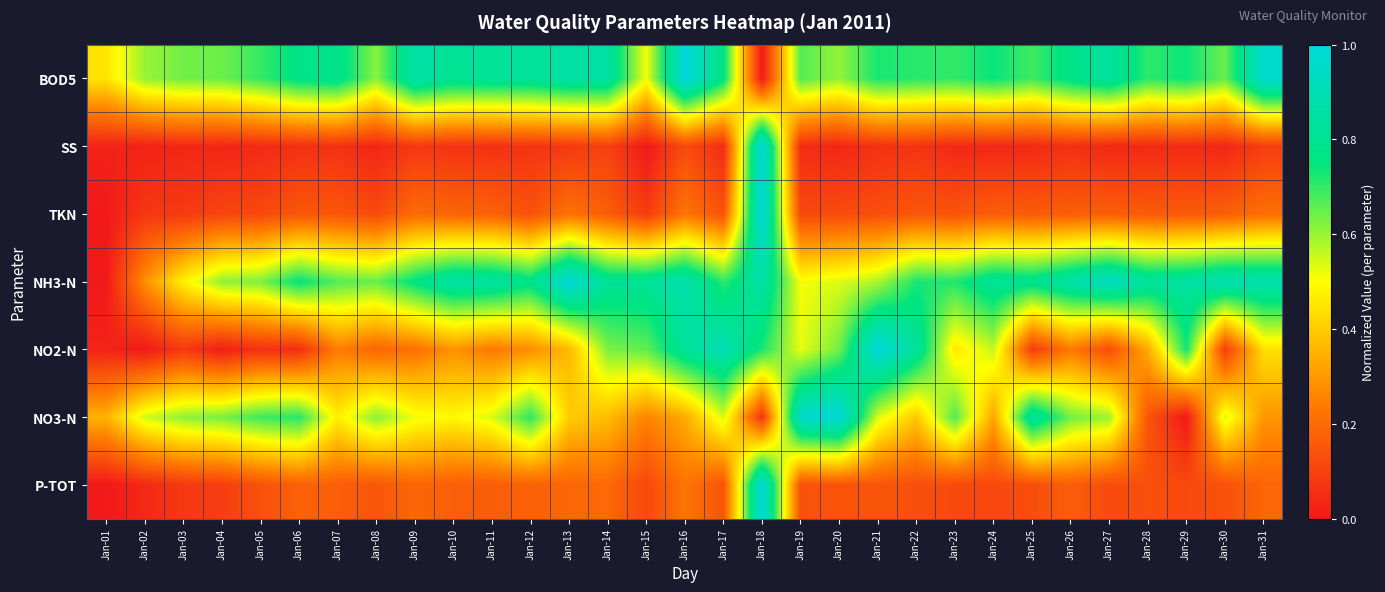

At which category is the sum across all series the highest?

Jan-18